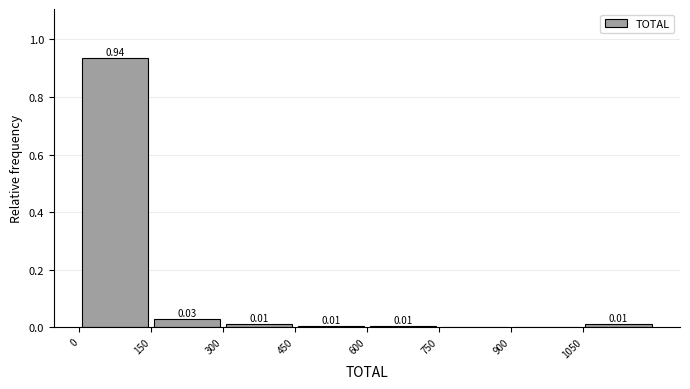

Over which range of the x-axis is the bar tallest?

0 to 150